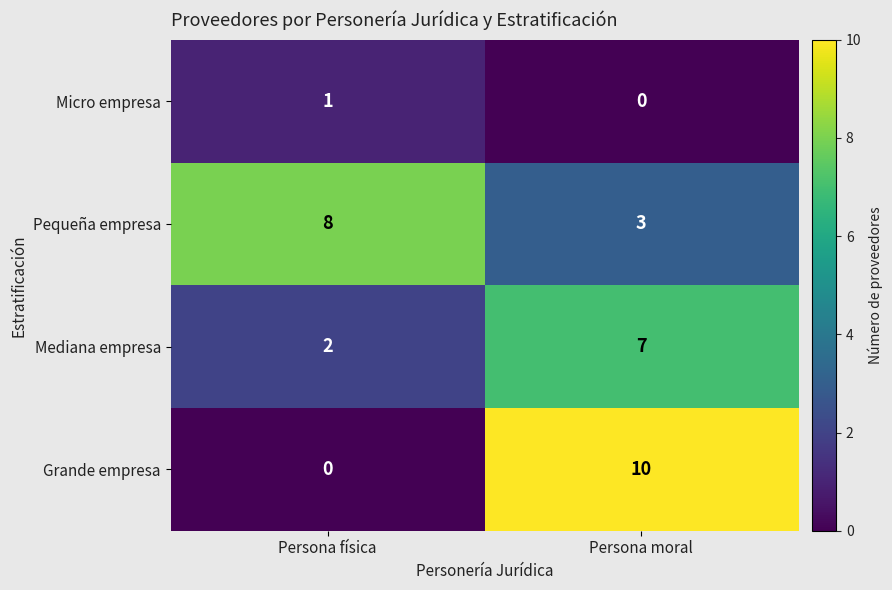

Reading right to left, extract all data points from this chart.

Micro empresa: 0	1
Pequeña empresa: 3	8
Mediana empresa: 7	2
Grande empresa: 10	0